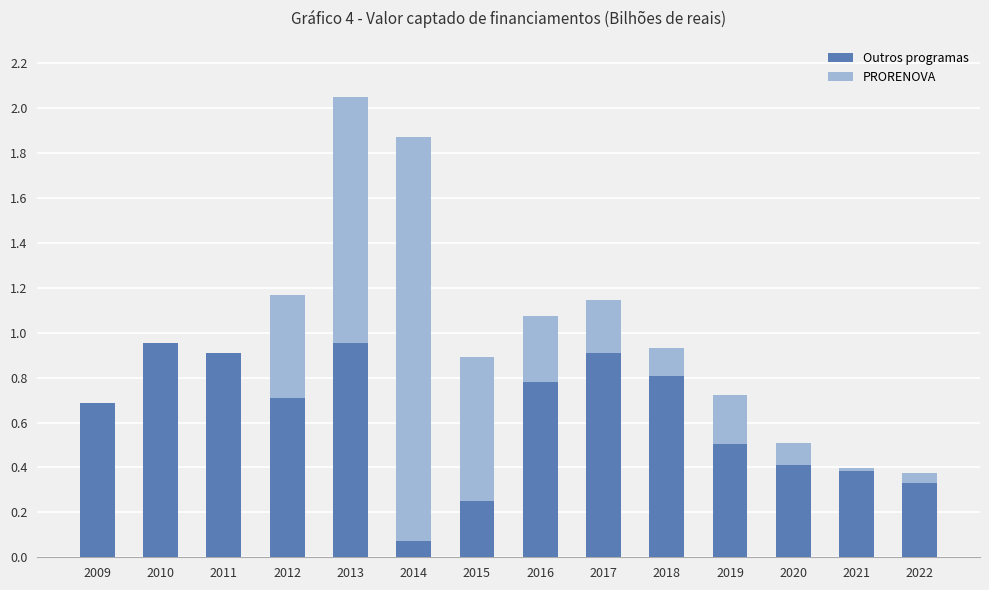

At which category is the sum across all series the highest?

2013